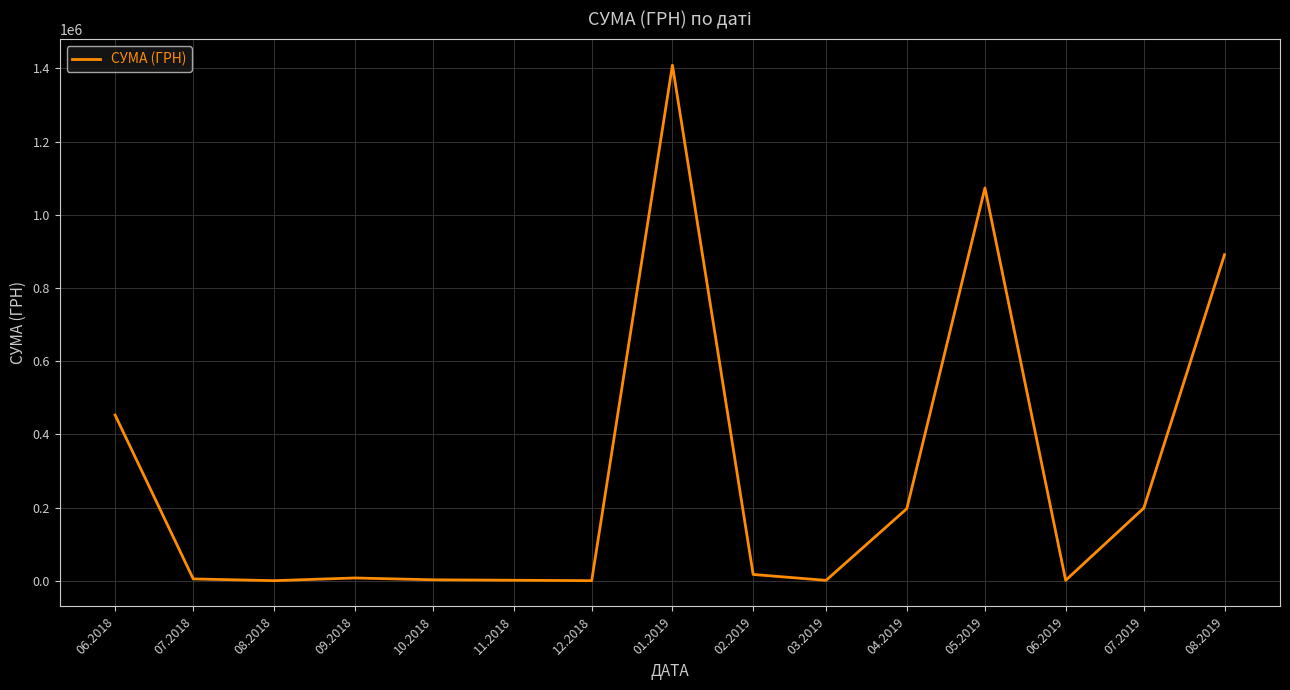

What is the average value?

304125.9